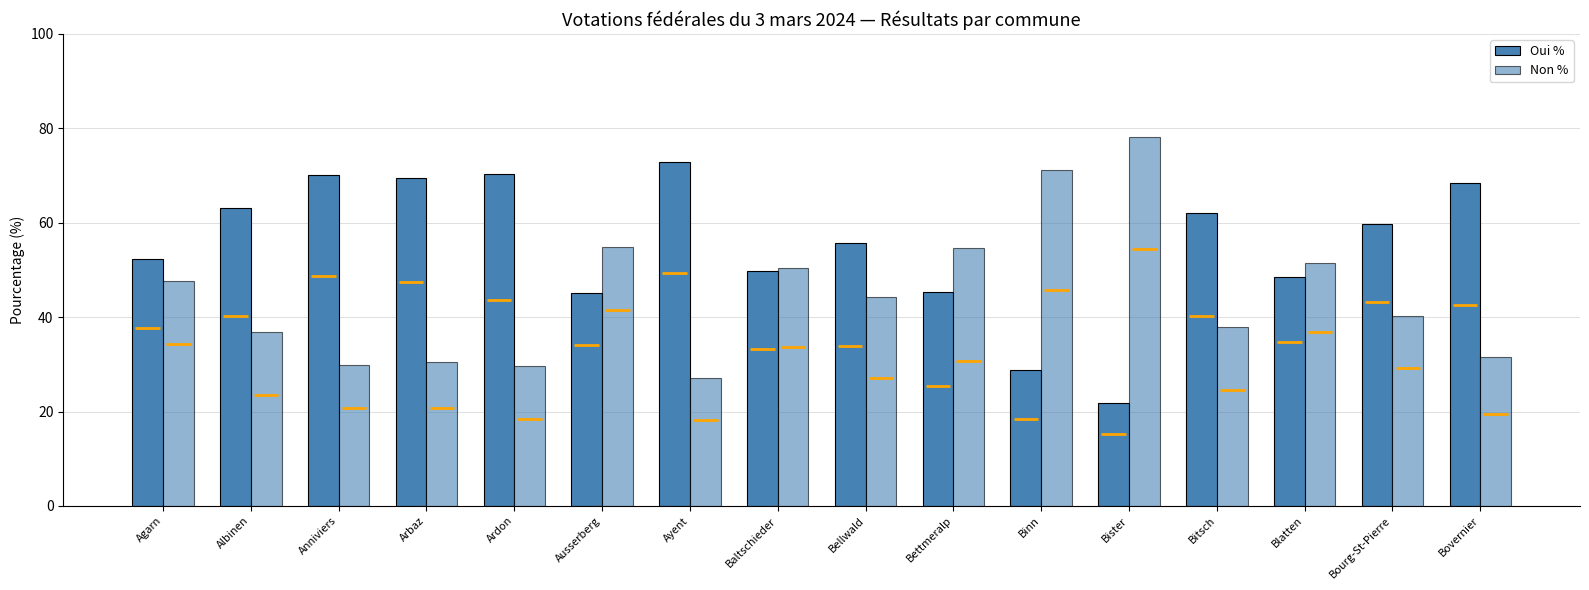

What is the approximate value of Oui % at Blatten?

48.6